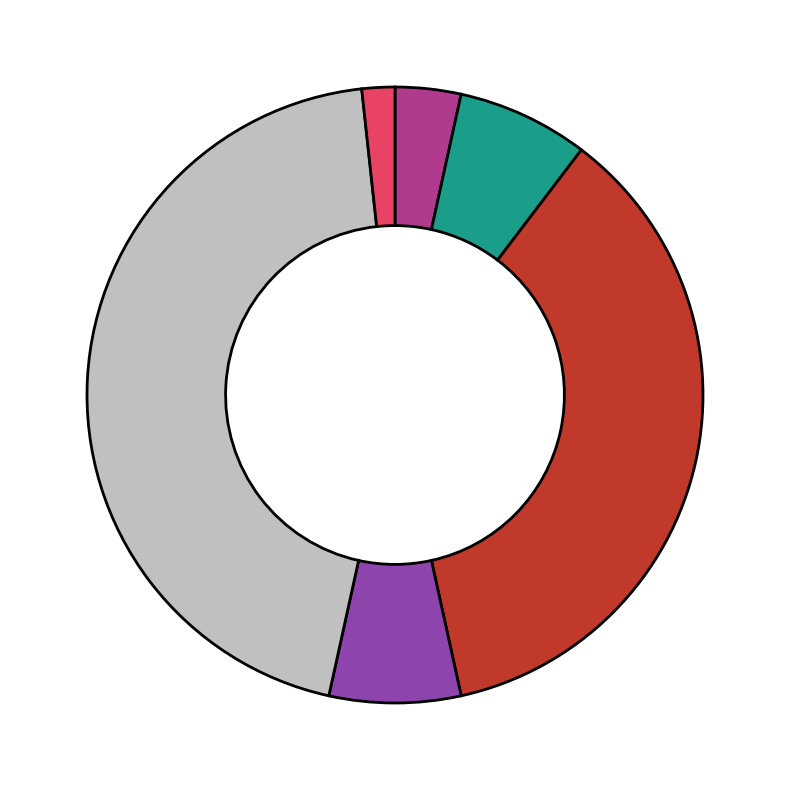

Does any single category account for the majority?

No